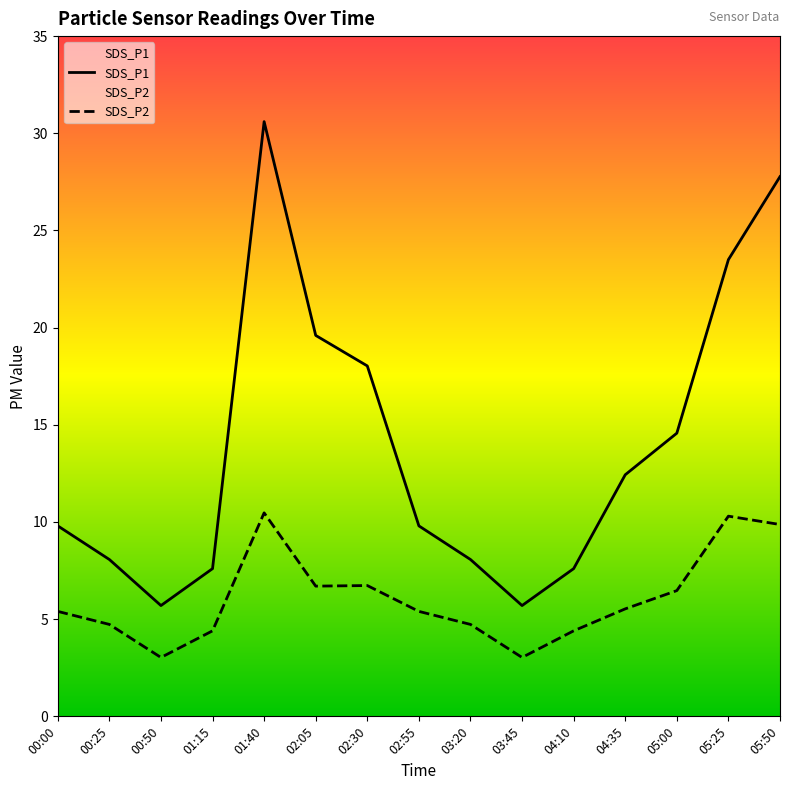

True or false: SDS_P1 and SDS_P2 intersect in this chart.

False